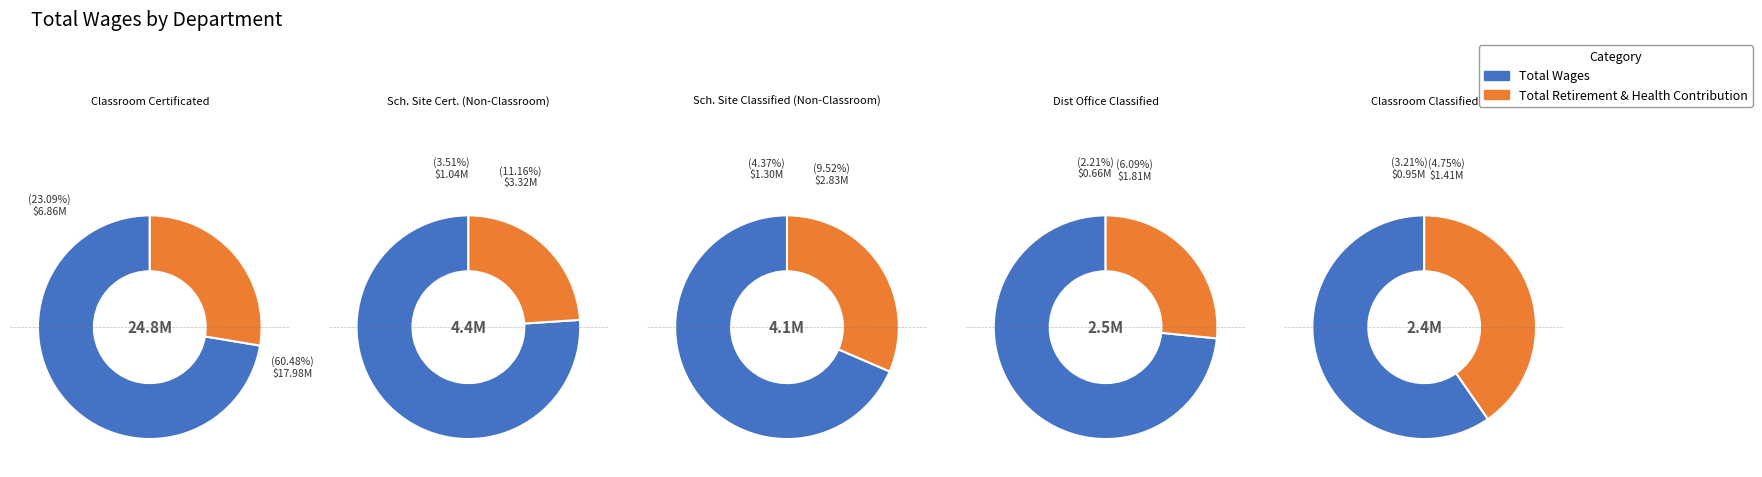

Do Dist Office Certificated and Classroom Classified together represent more than half of the pie?

No